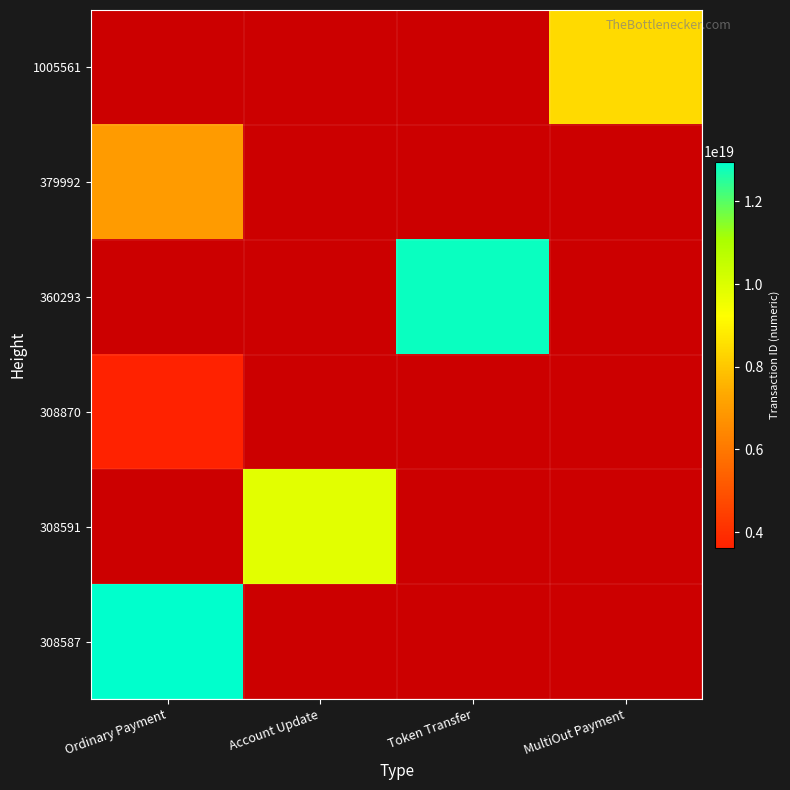

What is the minimum value shown in the chart?

3624533313204467712.0